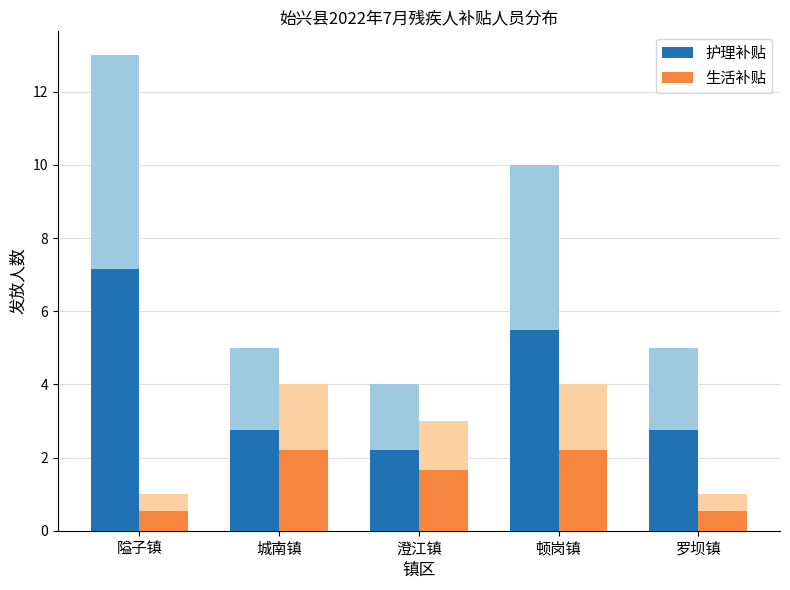

Is the value of 护理补贴 at 澄江镇 greater than the value of 生活补贴 at 隘子镇?

Yes